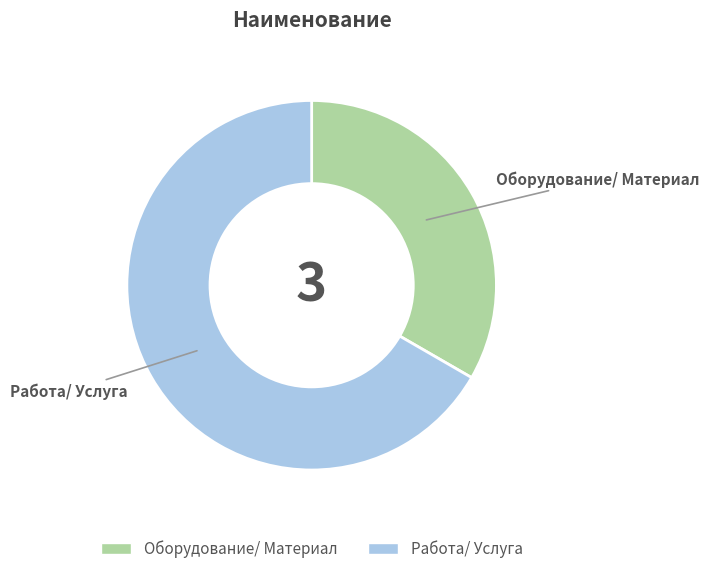

The Работа/ Услуга slice represents 61% of the pie. True or false?

False